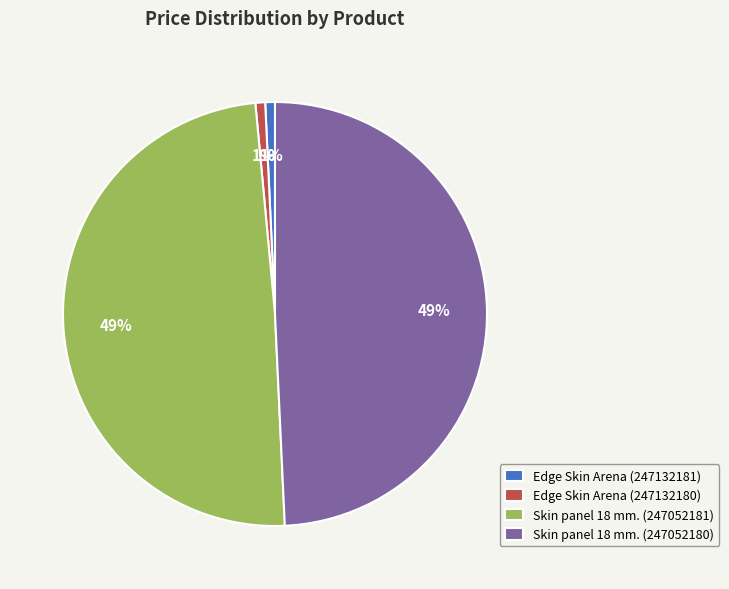

Is there any slice that represents more than half of the pie?

No